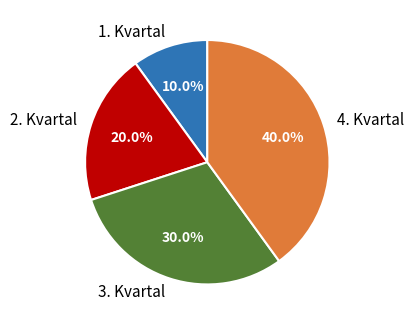

Which has a higher value, 2. Kvartal or 1. Kvartal?

2. Kvartal